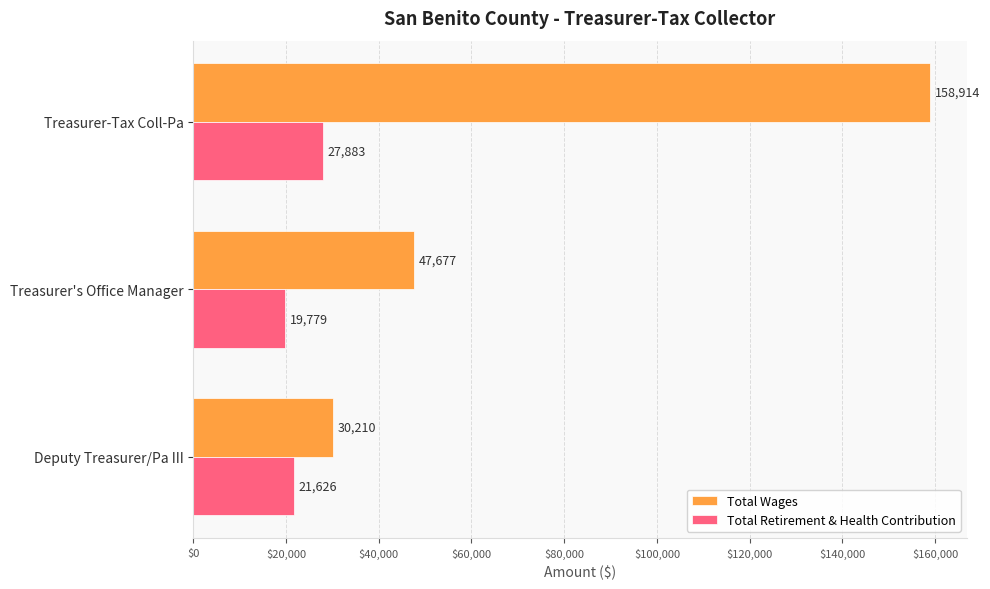

Where is Total Wages nearest to the value 94562?

Treasurer's Office Manager